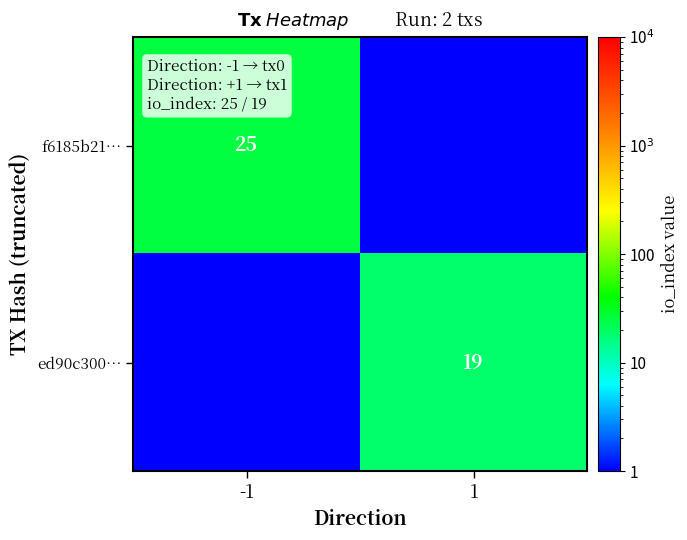

The ed90c300… series shows 13.1 at 1. True or false?

False